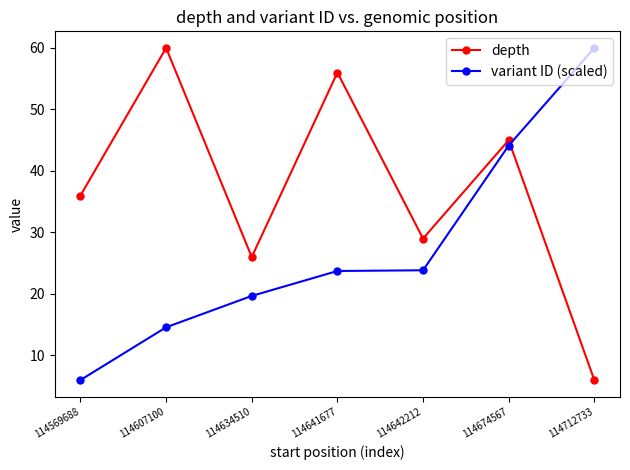

Where does the variant ID (scaled) series first go above 23?

114641677